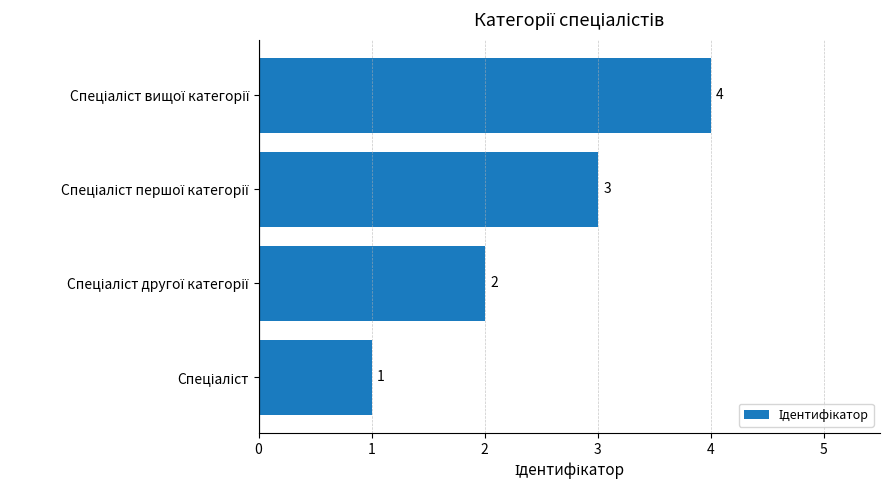

Count the values in the range 2 to 4.

3